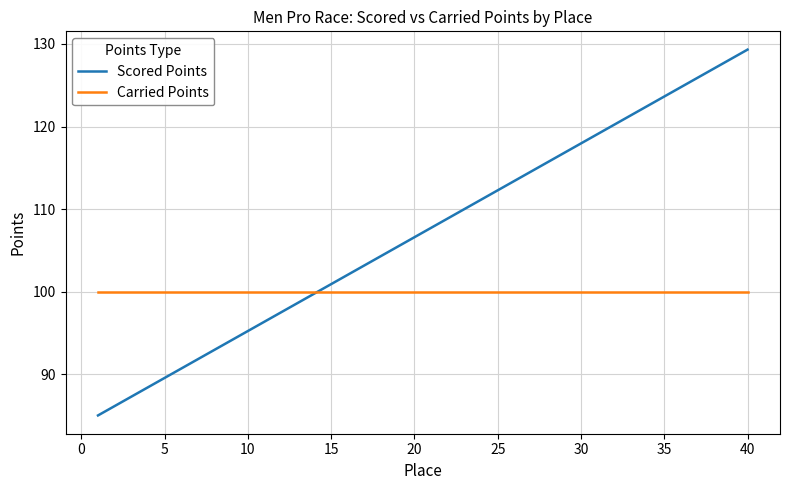

What is the smallest value displayed?

85.0